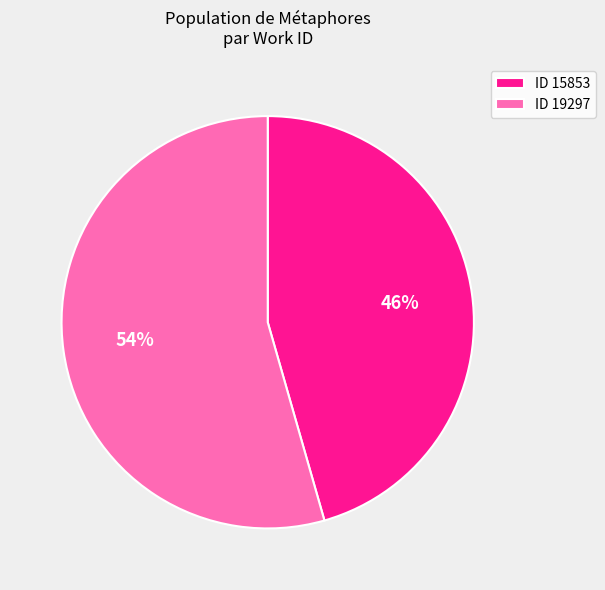

The ID 15853 slice represents 46% of the pie. True or false?

True